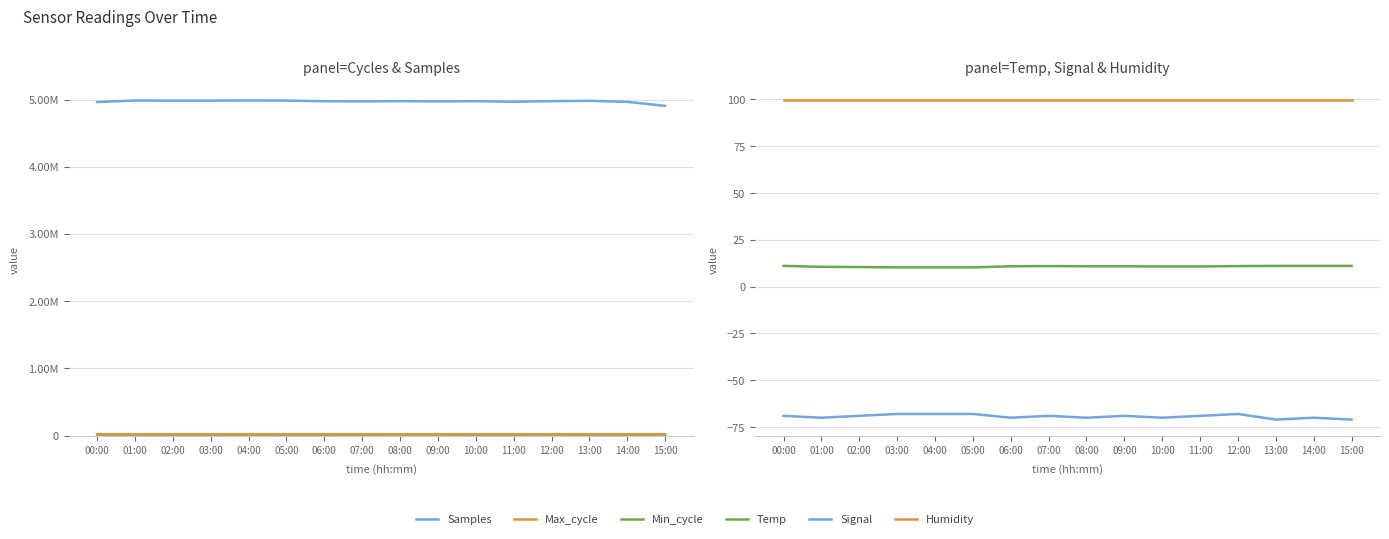

Reading left to right, transcribe all the data shown in this chart.

Samples: 4964162.0	4986522.0	4984133.0	4984594.0	4987821.0	4985267.0	4976069.0	4972785.0	4977136.0	4973345.0	4976314.0	4968521.0	4976796.0	4982247.0	4966463.0	4906789.0
Max_cycle: 20054.0	20133.0	20138.0	20050.0	20424.0	20042.0	20105.0	20289.0	20397.0	20463.0	20038.0	20039.0	20747.0	20054.0	20093.0	20478.0
Min_cycle: 28.0	28.0	28.0	28.0	28.0	28.0	28.0	28.0	28.0	28.0	28.0	28.0	28.0	28.0	28.0	28.0
Temp: 11.1	10.6	10.5	10.3	10.3	10.3	10.9	11.0	10.9	10.9	10.8	10.8	11.0	11.1	11.1	11.1
Signal: -69.0	-70.0	-69.0	-68.0	-68.0	-68.0	-70.0	-69.0	-70.0	-69.0	-70.0	-69.0	-68.0	-71.0	-70.0	-71.0
Humidity: 99.9	99.9	99.9	99.9	99.9	99.9	99.9	99.9	99.9	99.9	99.9	99.9	99.9	99.9	99.9	99.9